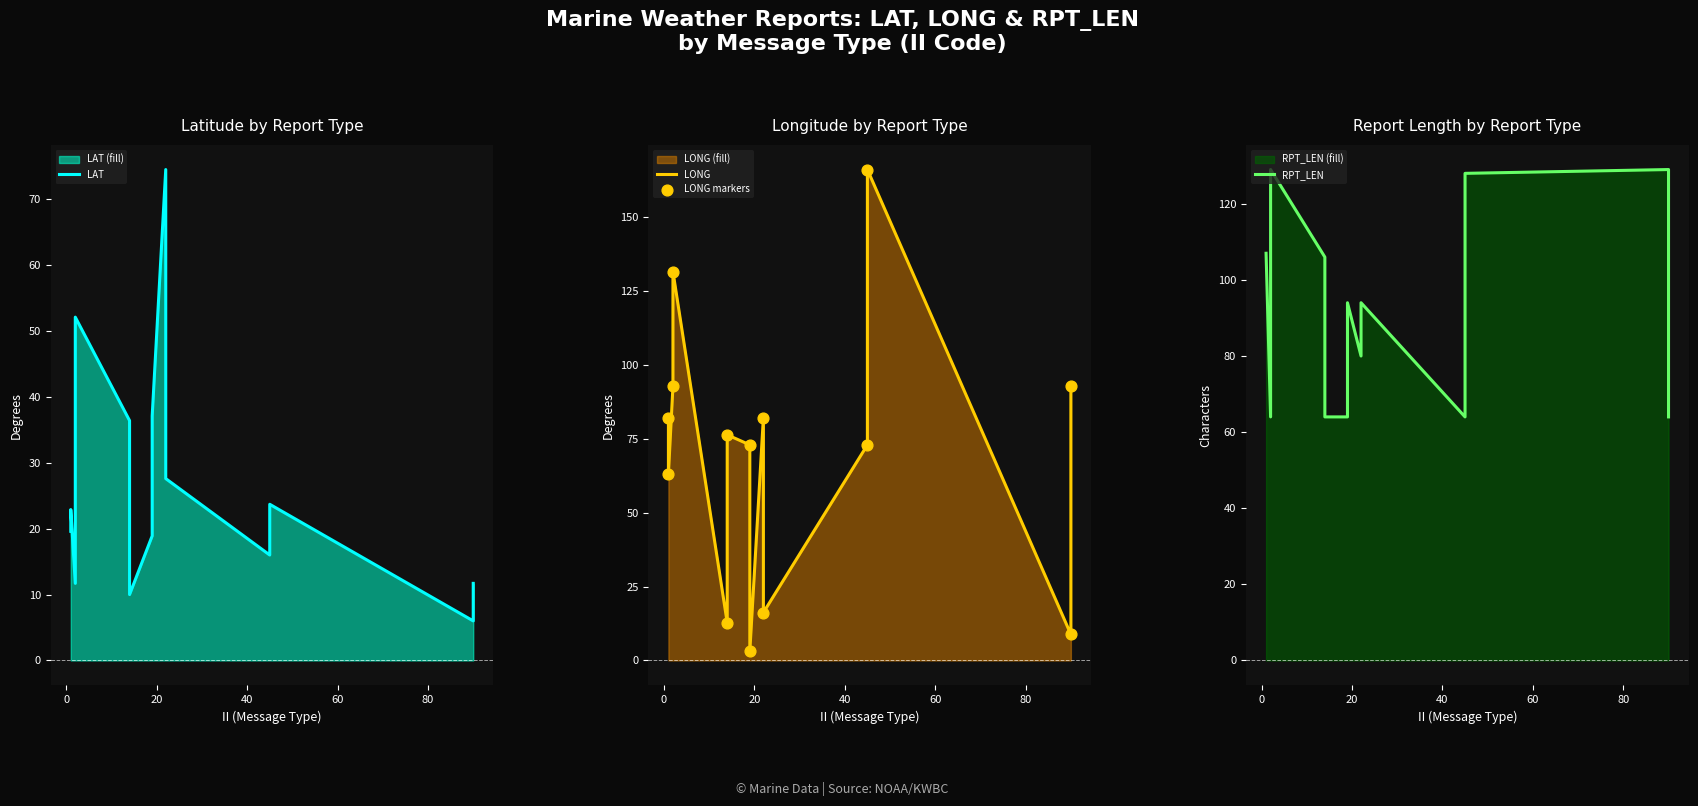

Which series has the largest Y range (max minus min)?

LONG